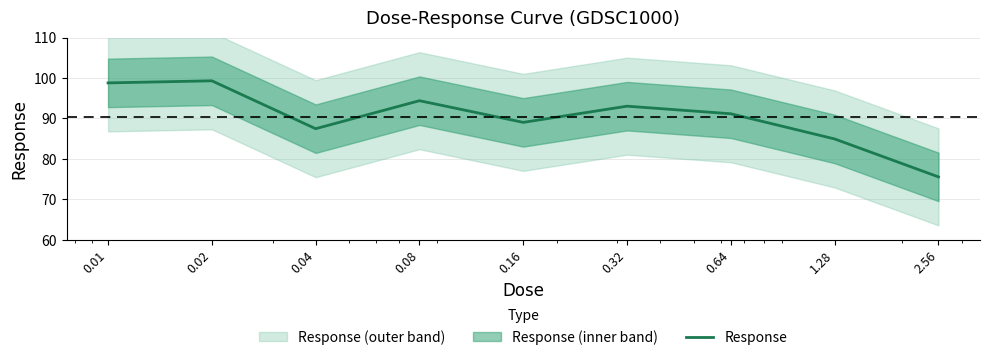

Reading left to right, transcribe all the data shown in this chart.

0.01=98.8	0.02=99.3	0.04=87.4	0.08=94.4	0.16=89.0	0.32=93.0	0.64=91.1	1.28=84.9	2.56=75.5